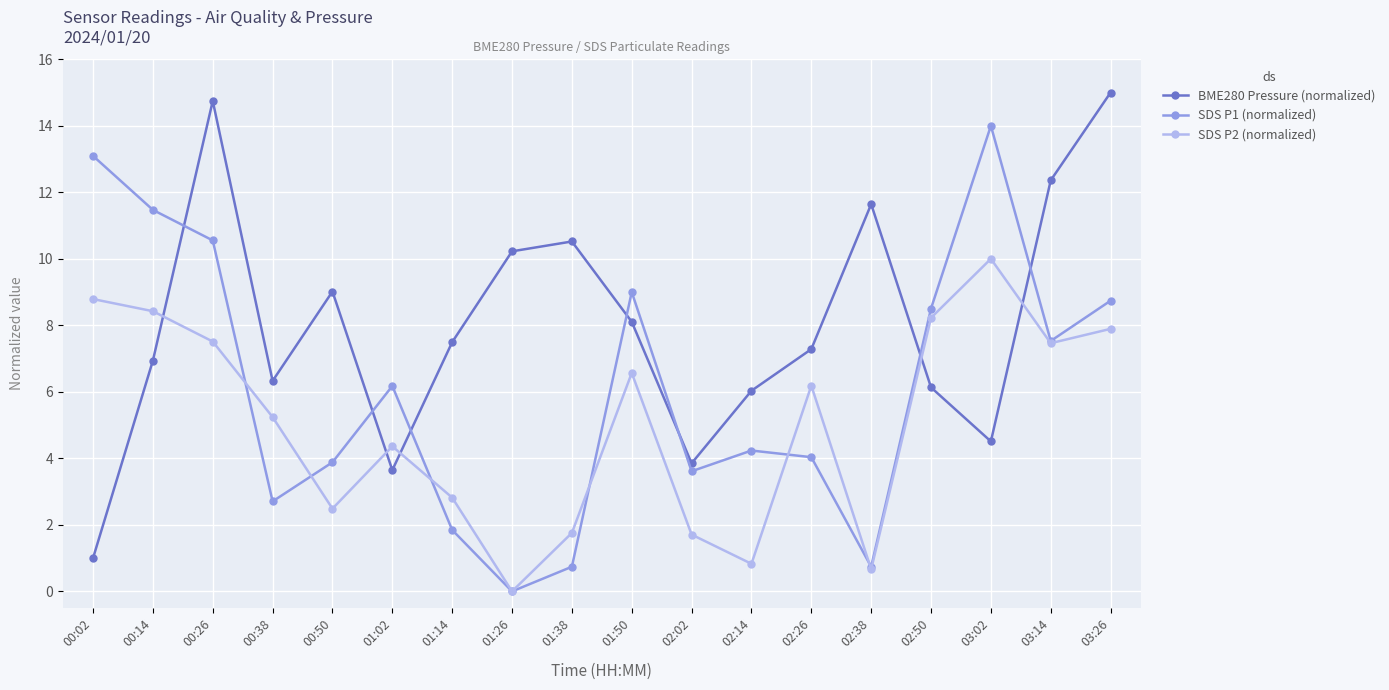

Is the value of SDS P2 (normalized) at 03:14 greater than the value of BME280 Pressure (normalized) at 00:38?

Yes